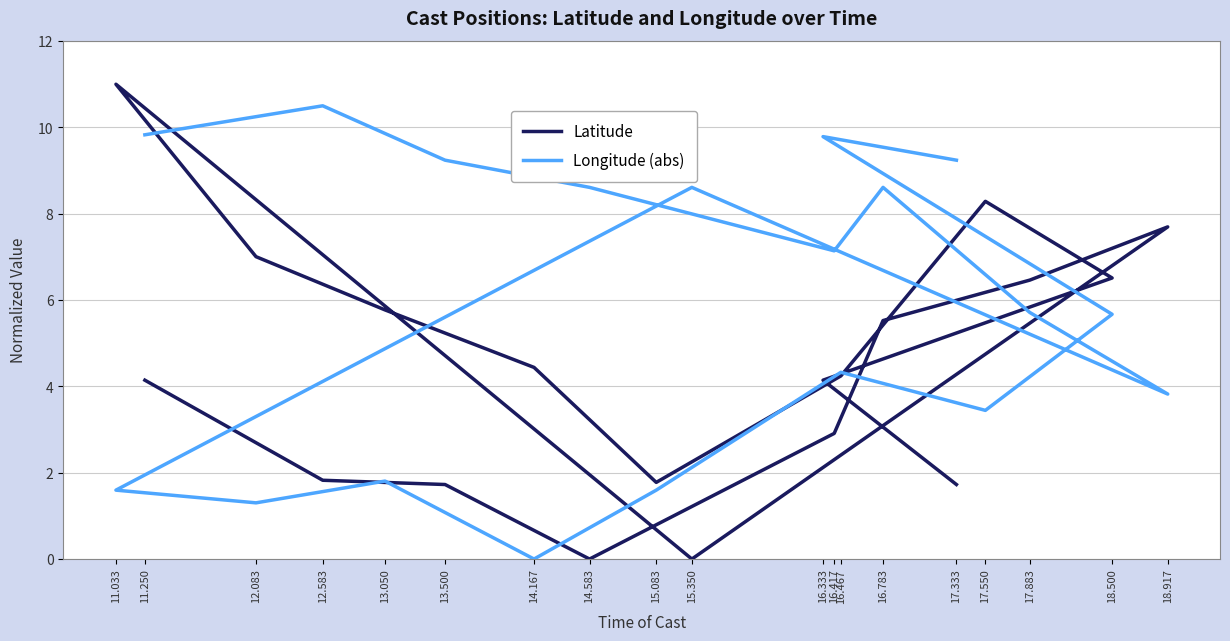

What is the sum of all Latitude values?

85.2